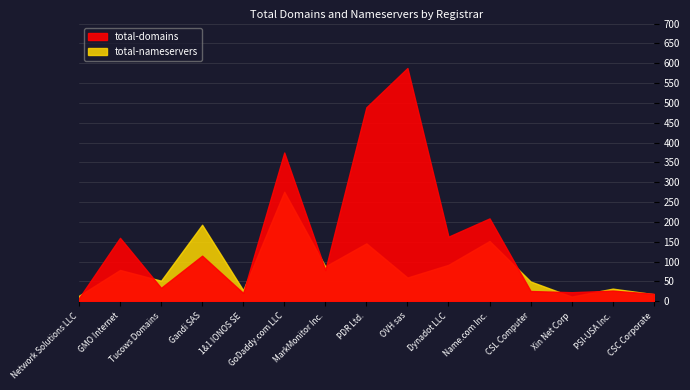

Which series has the largest total across all categories?

total-domains